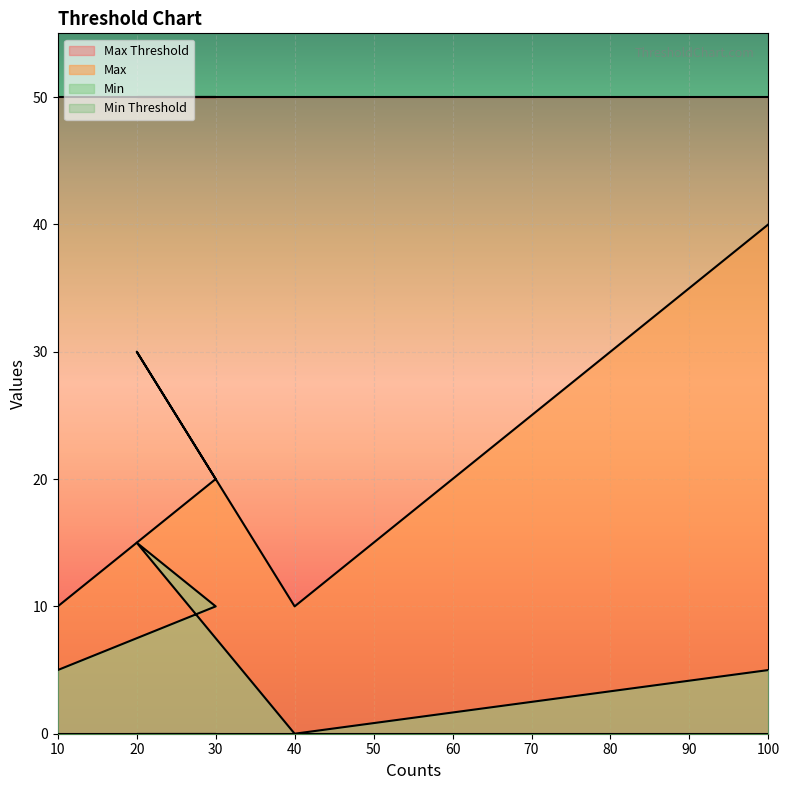

List the series in order of their overall mean, highest first.

Max, Min